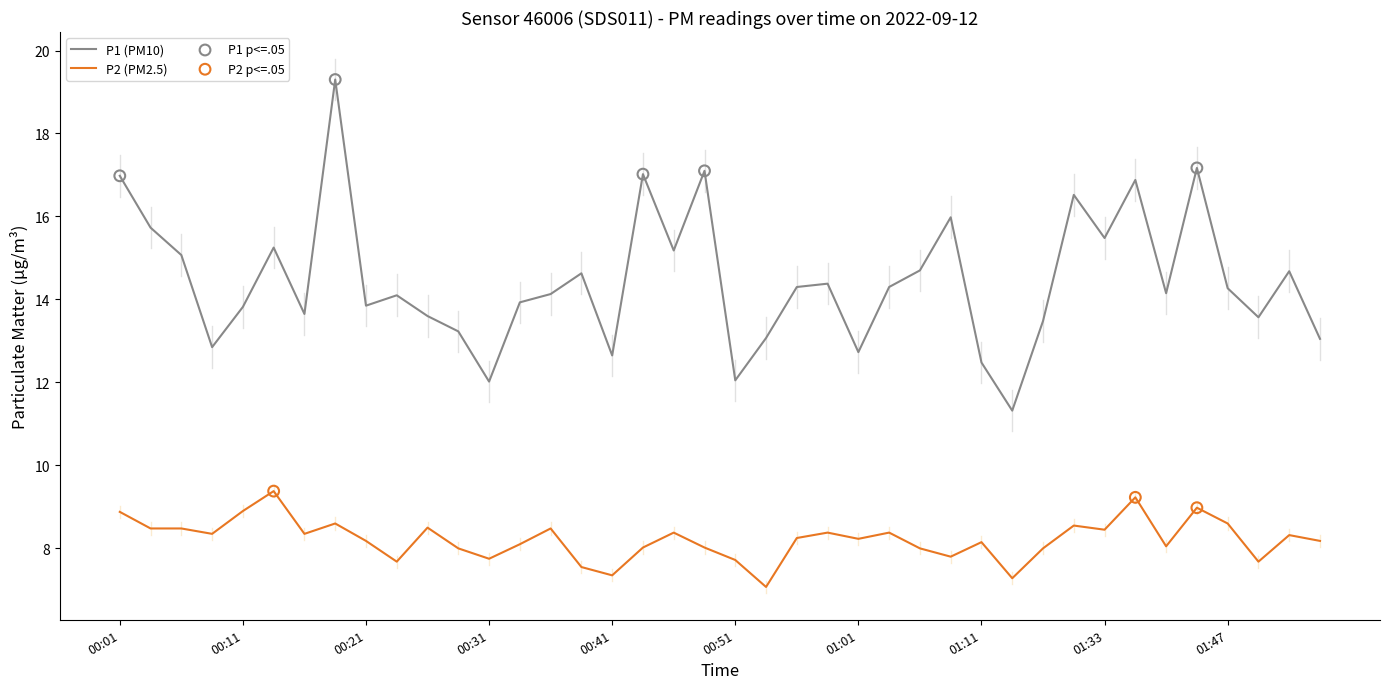

Which series has the largest total across all categories?

P1 (PM10)